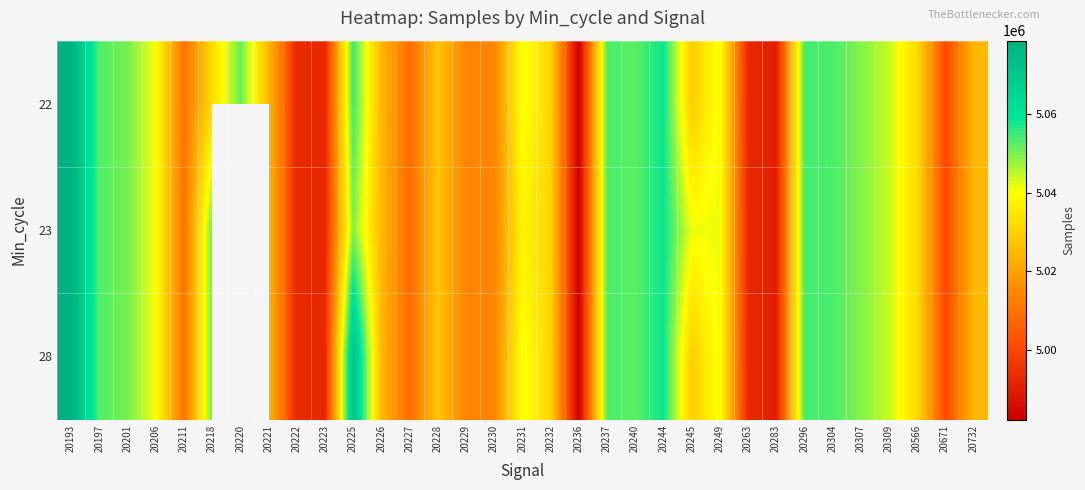

What is the minimum value shown in the chart?

4982323.0